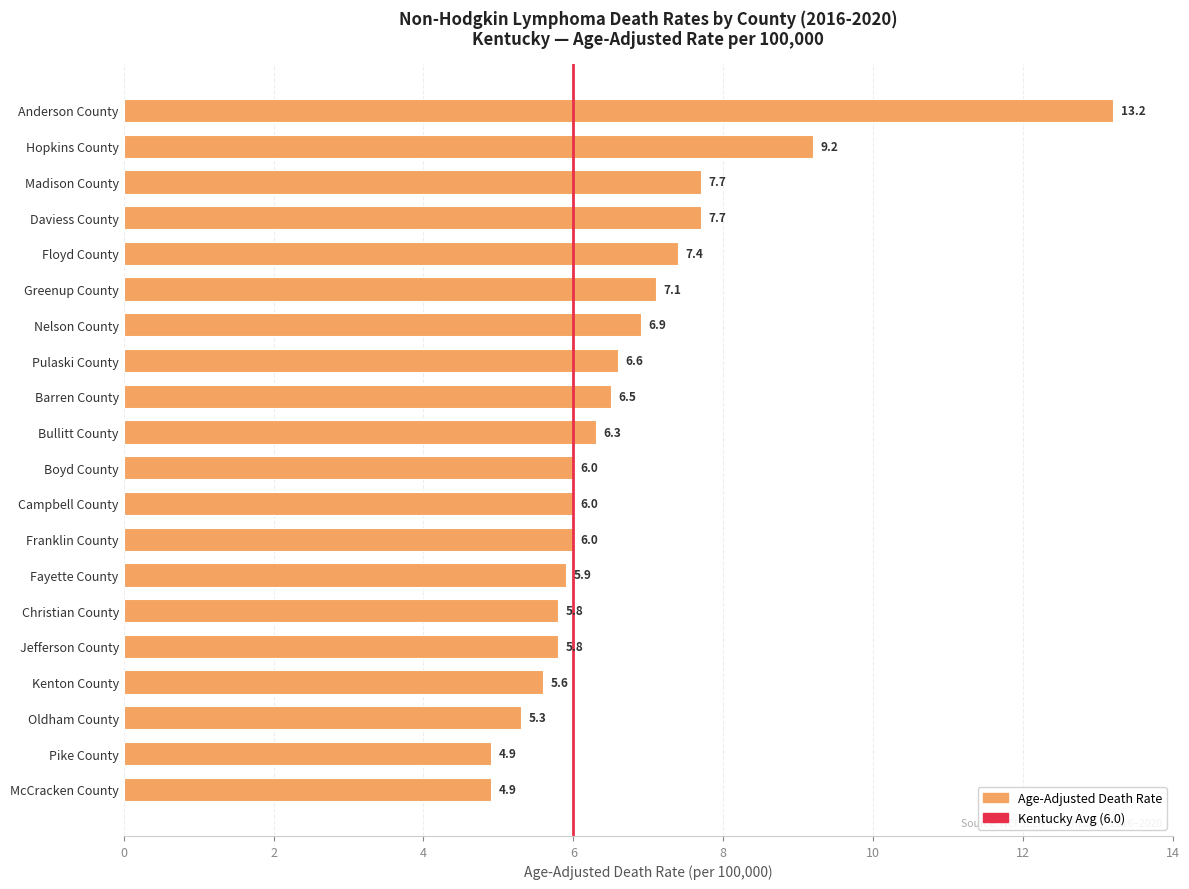

What position from the top is Pulaski County?

8